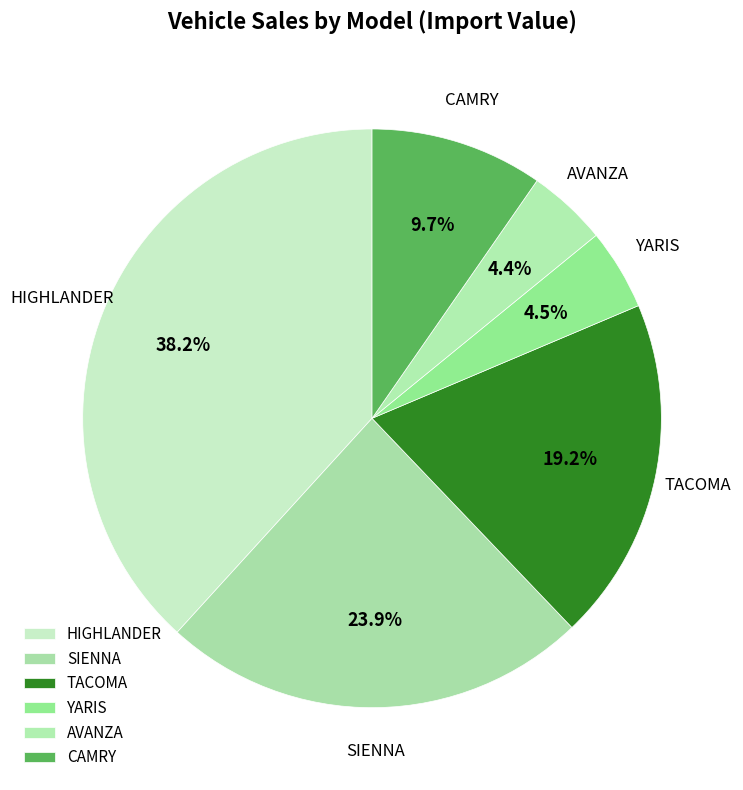

To the nearest percent, what is the average slice percentage?

17%